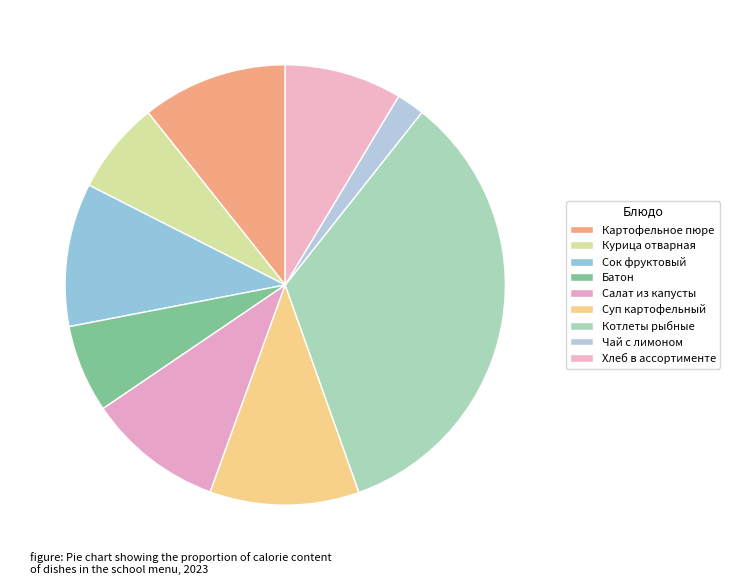

The Сок фруктовый slice represents 11% of the pie. True or false?

True